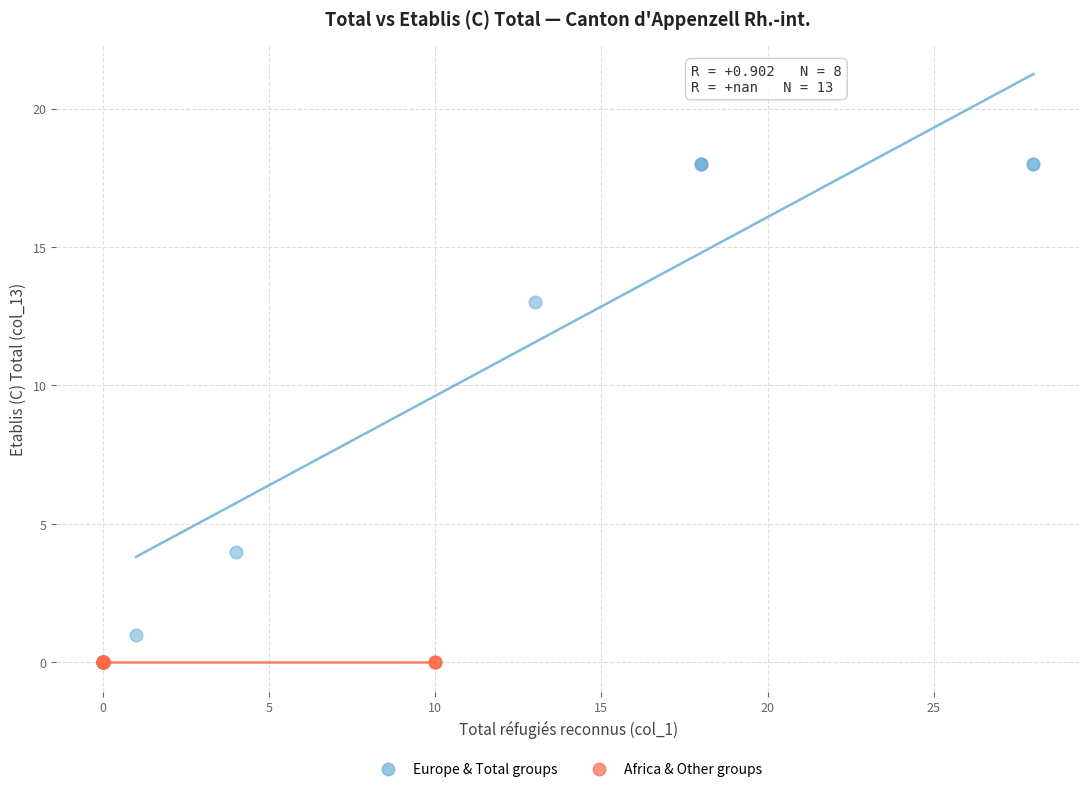

Which series contains the highest Y value?

Europe & Total groups